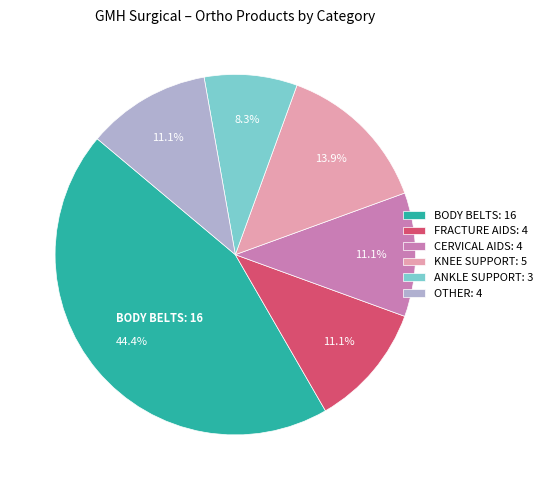

Does BODY BELTS account for over 50% of the chart?

No